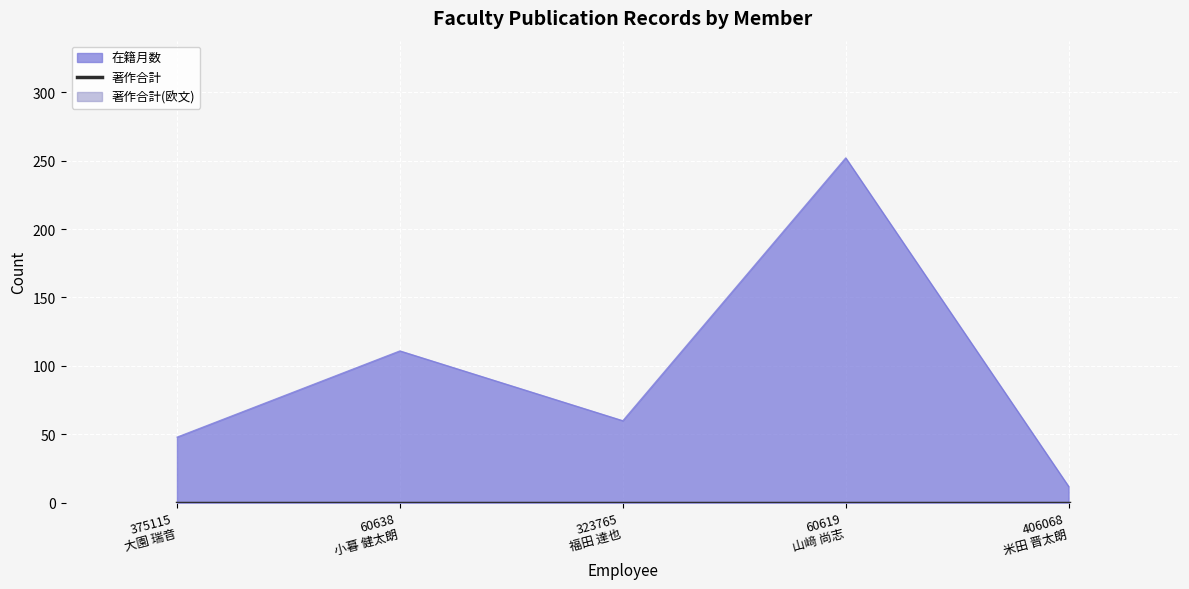

What are all the series names shown in the legend?

在籍月数, 著作合計, 著作合計(欧文)